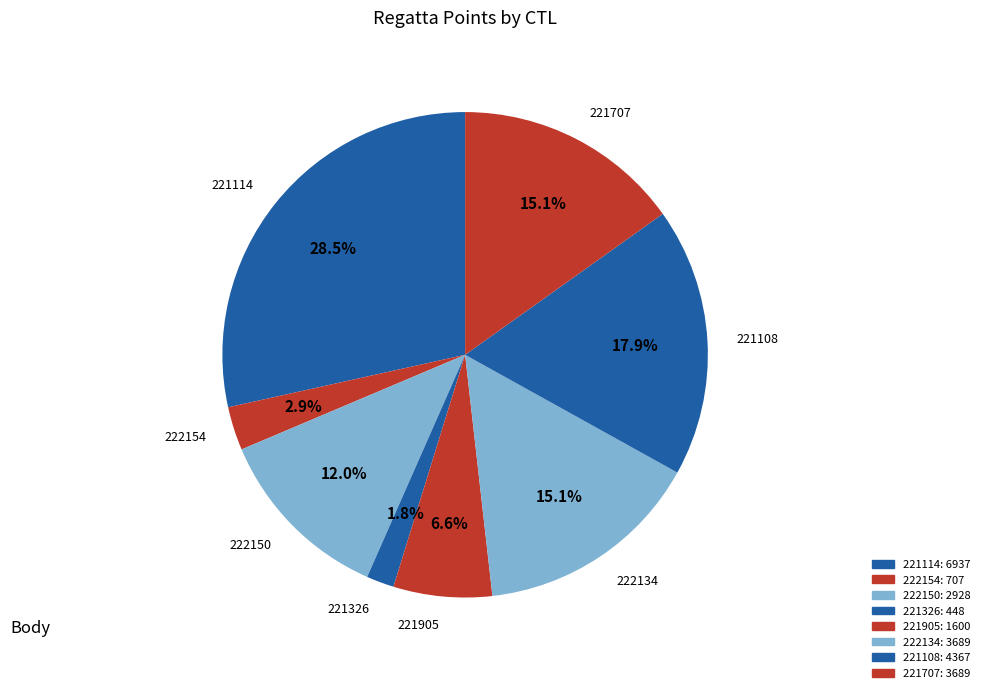

To the nearest percent, what is the combined percentage of 221707 and 221326?

17%